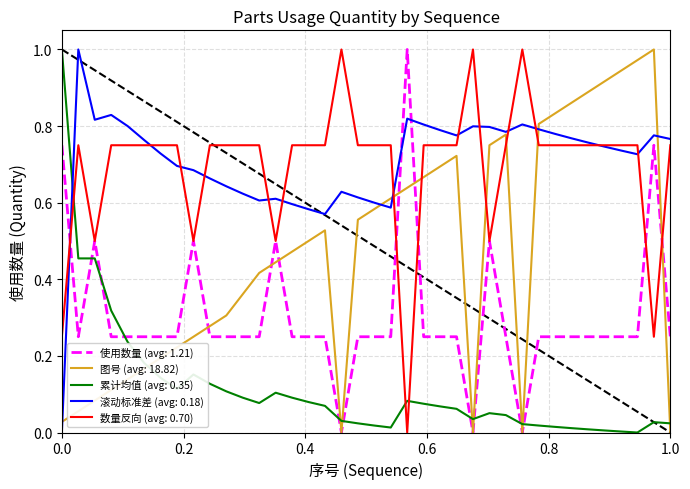

How many intersections are there between 图号 (avg: 18.82) and 累计均值 (avg: 0.35)?

8